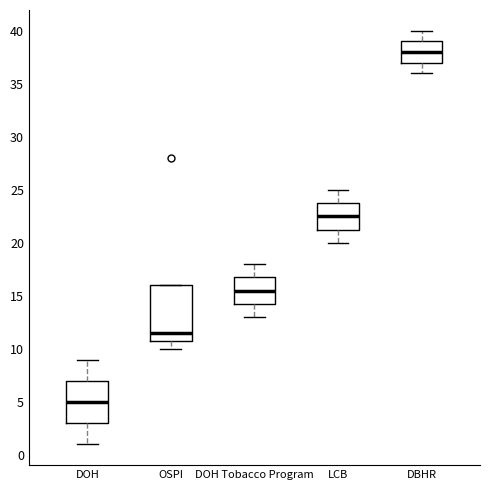

Comparing the boxes themselves (not the whiskers), which one is the tallest?

OSPI